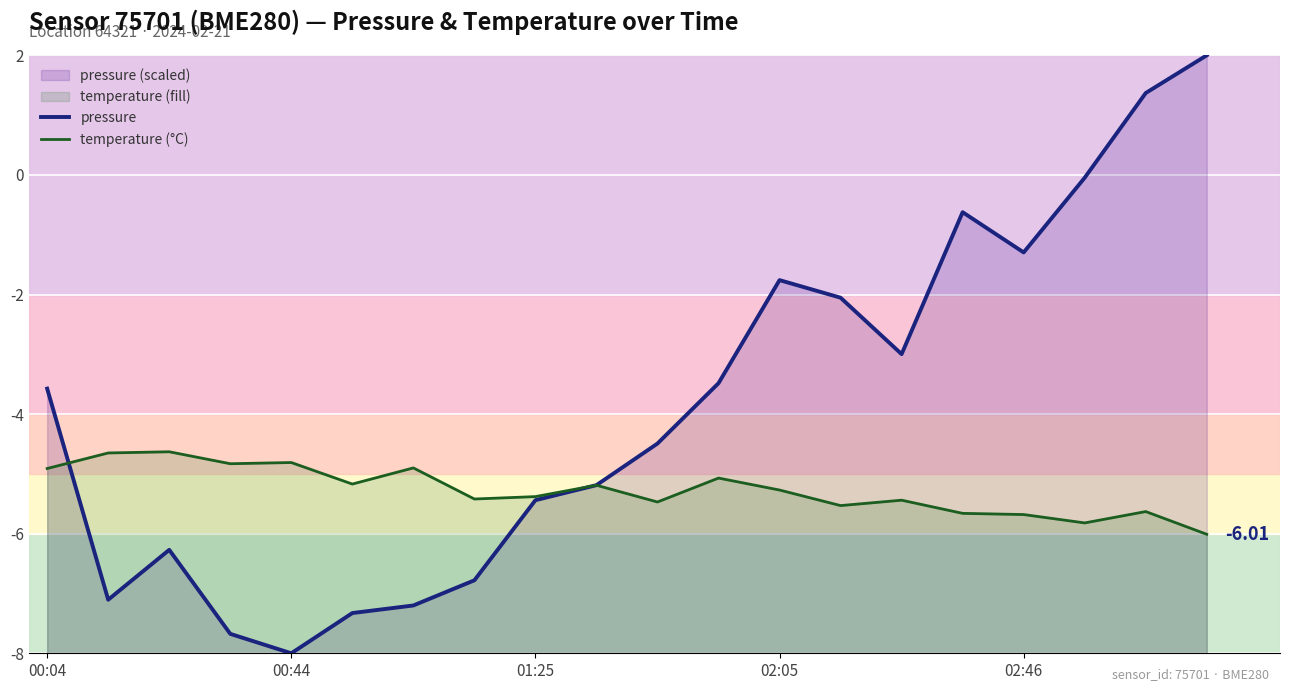

What position from the right is 6?

14